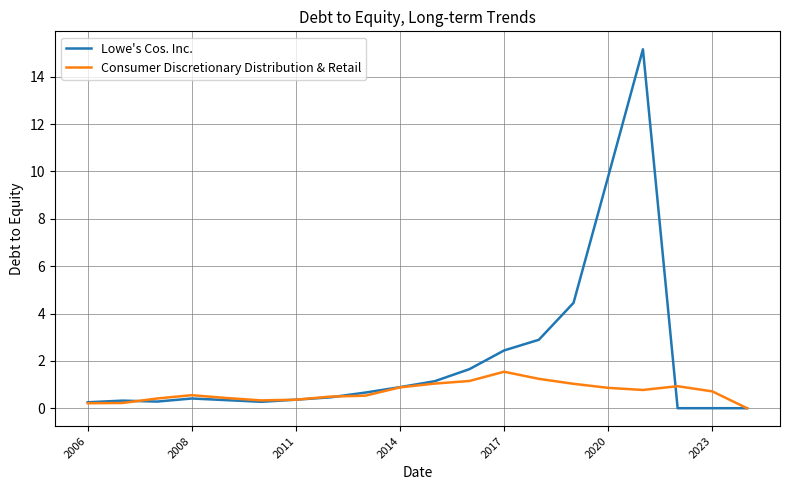

Which series has the largest total across all categories?

Lowe's Cos. Inc.